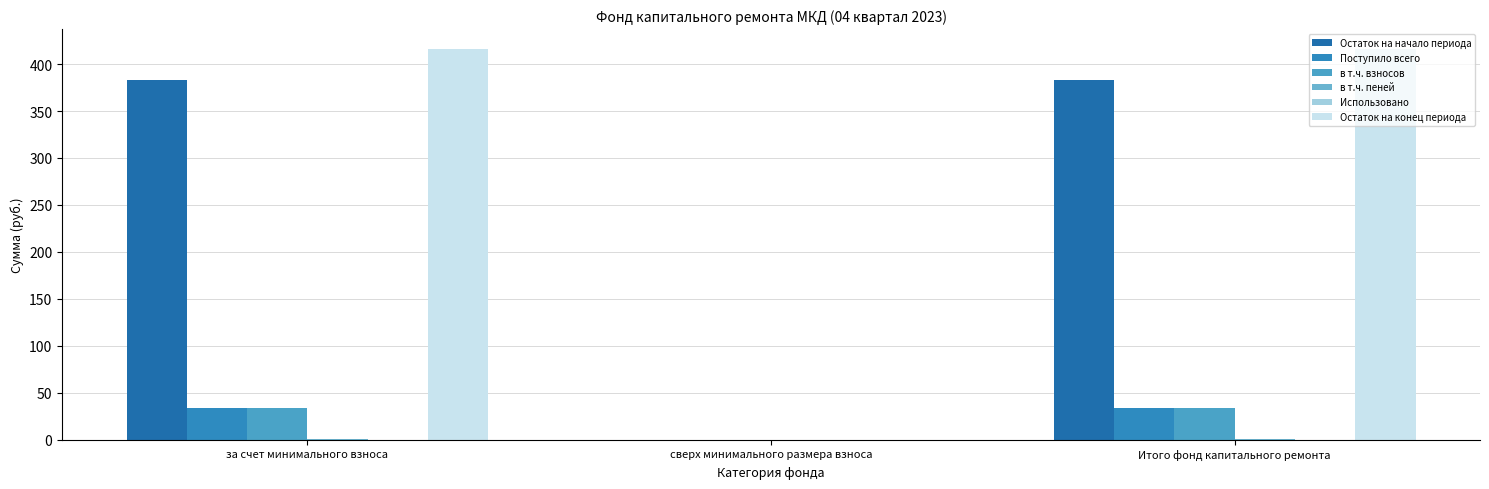

What is the greatest value displayed?

416.4